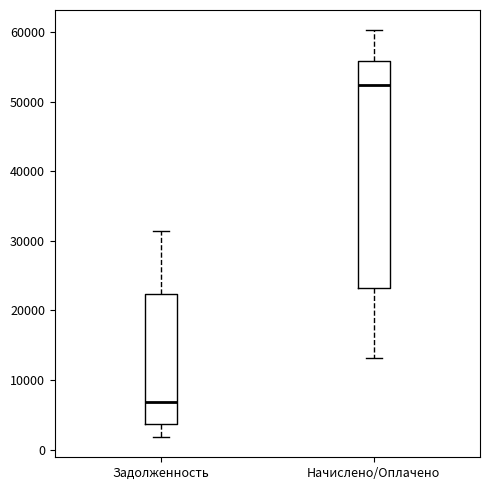

Which box has the lowest median line?

Задолженность